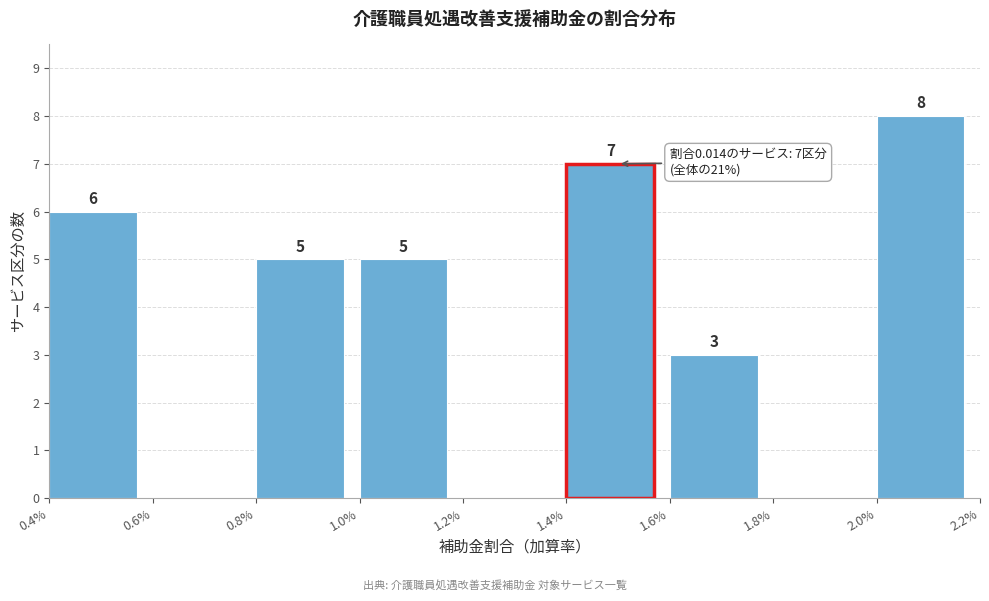

Reading right to left, extract all data points from this chart.

2.0%=8	1.8%=0	1.6%=3	1.4%=7	1.2%=0	1.0%=5	0.8%=5	0.6%=0	0.4%=6